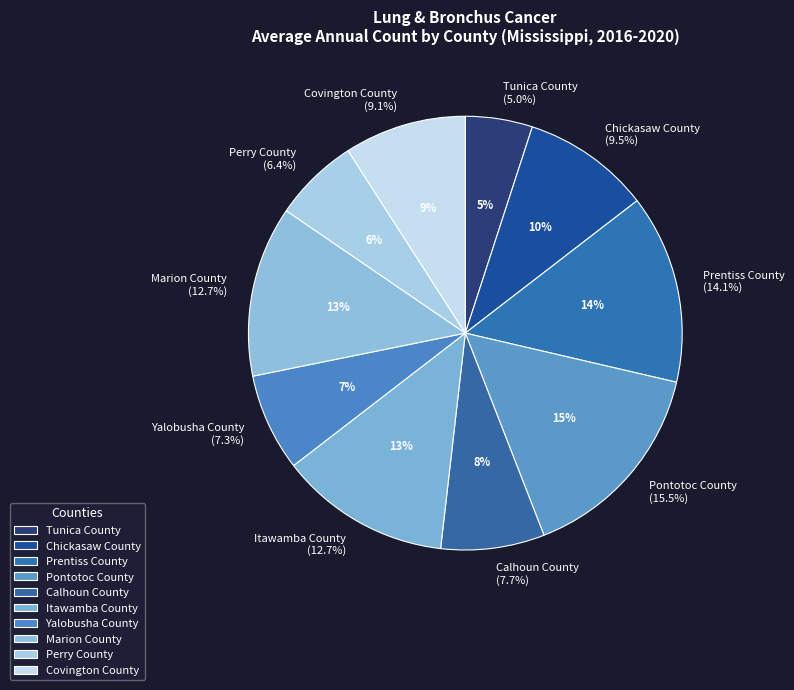

Rank the categories by value from lowest to highest.

Tunica County, Perry County, Yalobusha County, Calhoun County, Covington County, Chickasaw County, Itawamba County, Marion County, Prentiss County, Pontotoc County